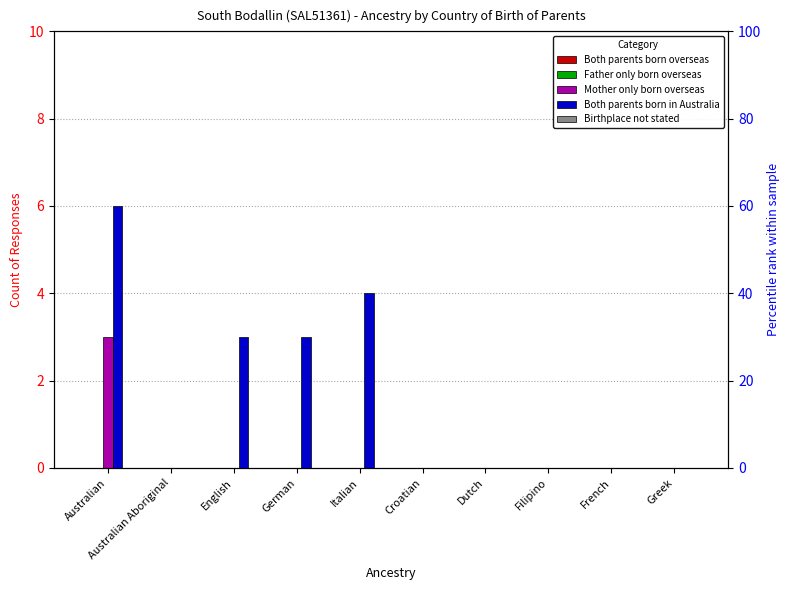

Rank the categories by Both parents born in Australia value from highest to lowest.

Australian, Italian, English, German, Australian Aboriginal, Croatian, Dutch, Filipino, French, Greek